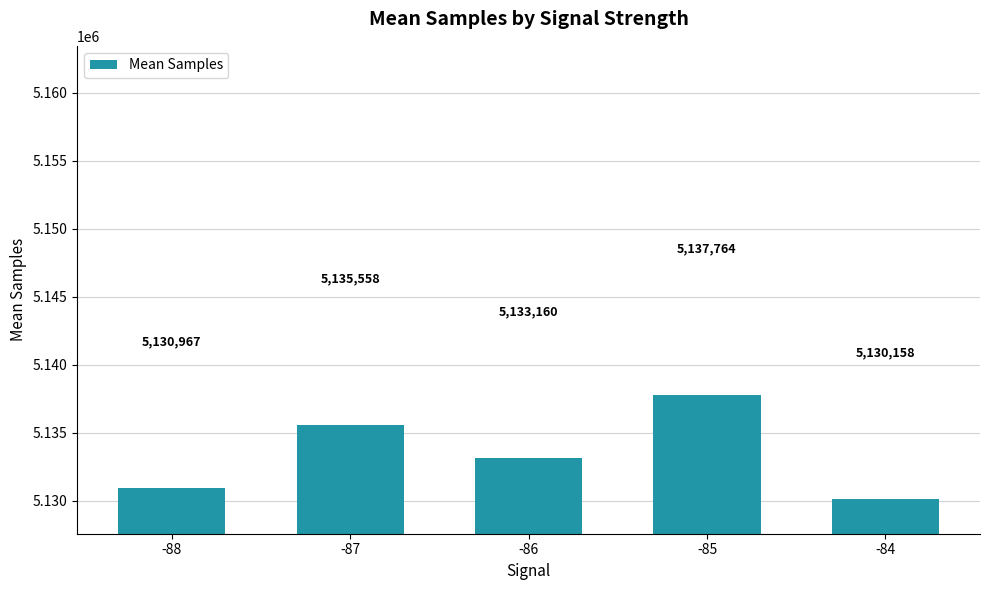

What is the average value?

5133521